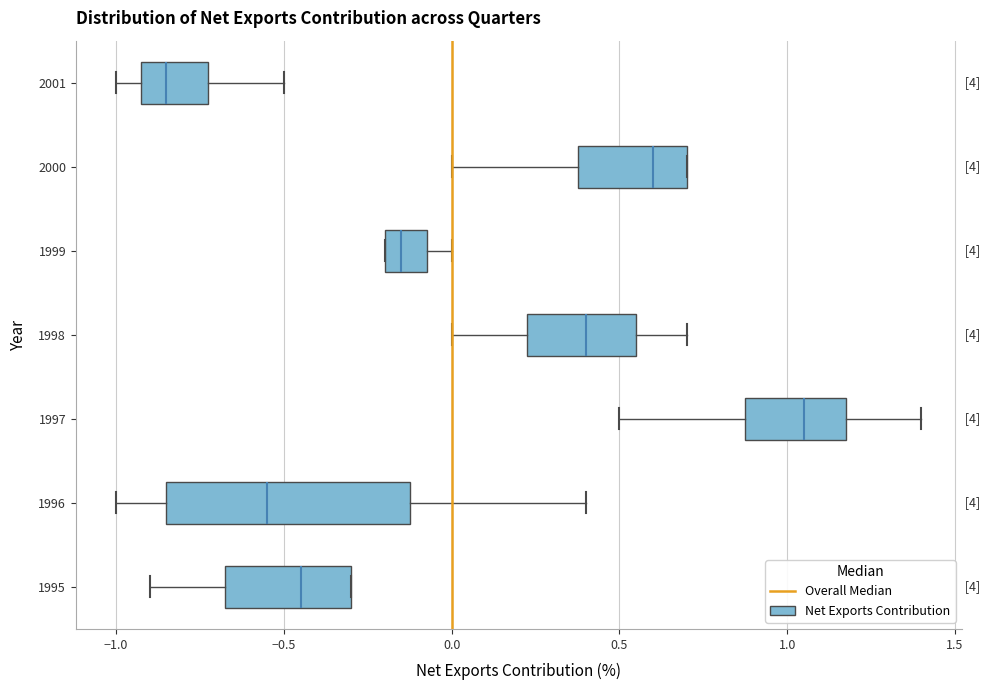

Which box is the widest, from its left edge to its right edge?

1996